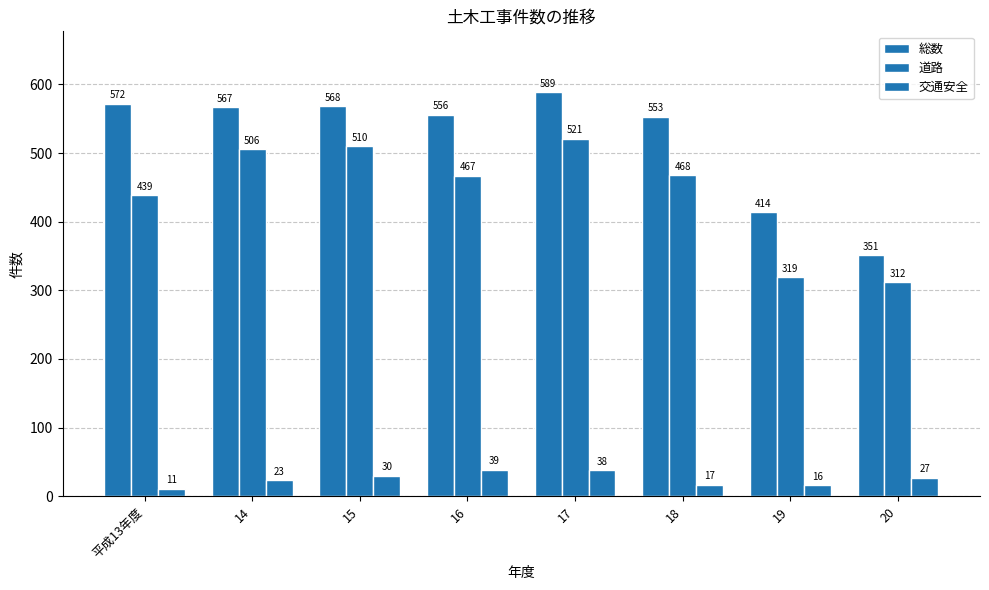

True or false: 総数 has a value of 572 at 平成13年度.

True